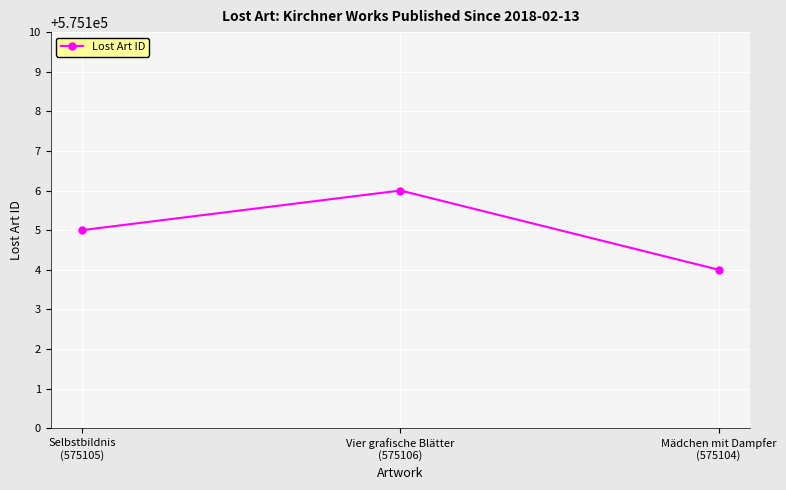

What is the average value?

575105